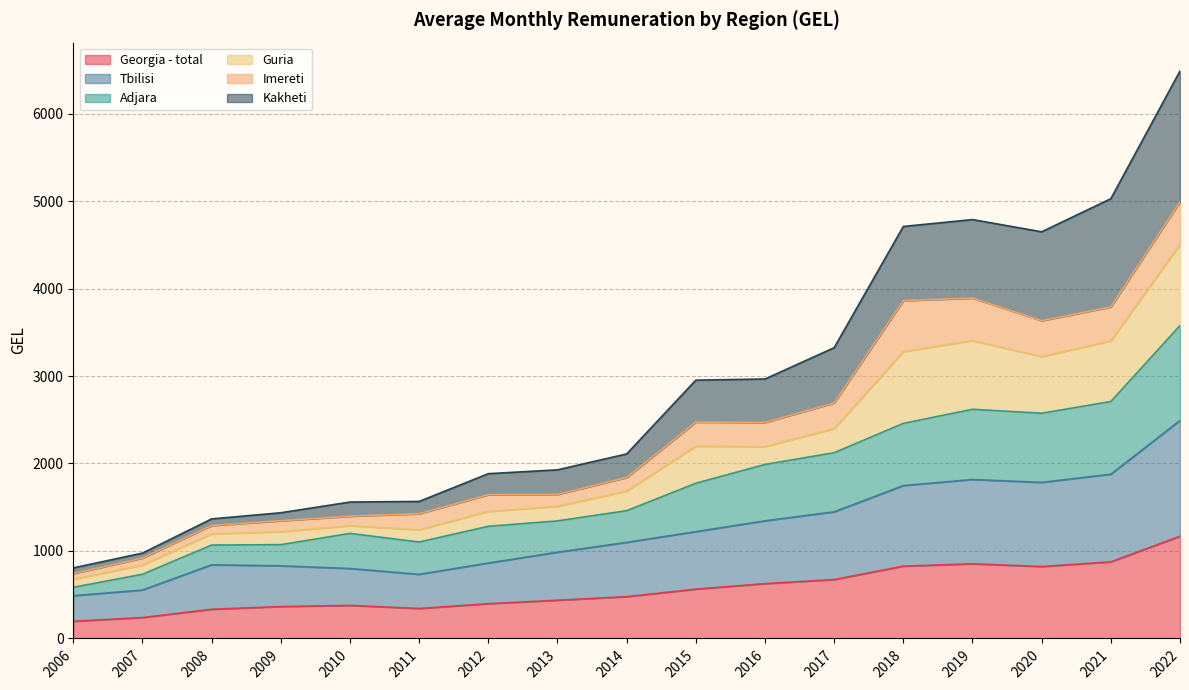

How many data points in Kakheti are less than 2109?

8